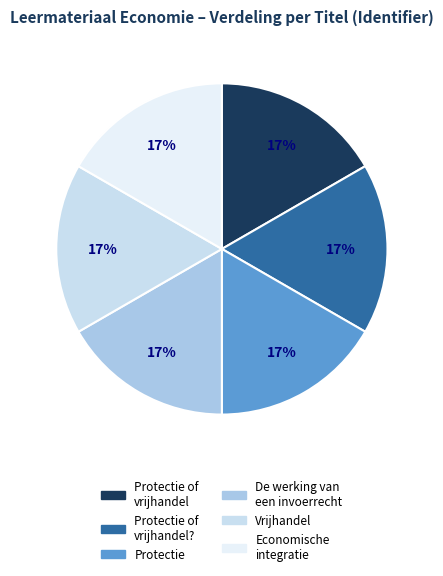

Does any single category account for the majority?

No